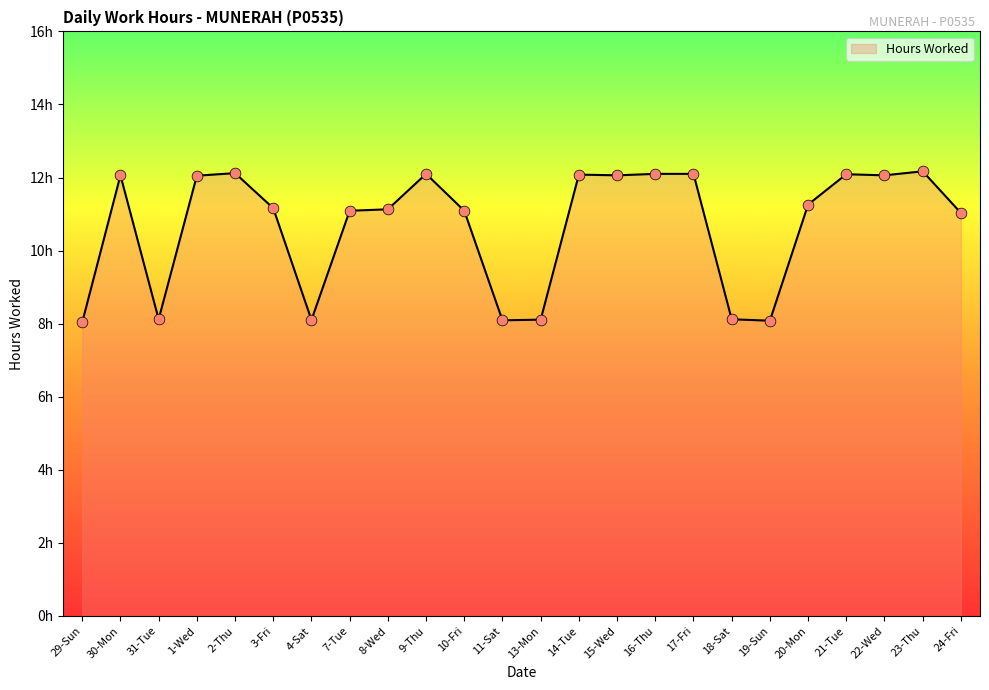

What is the change in value from 8-Wed to 11-Sat?

-3.0